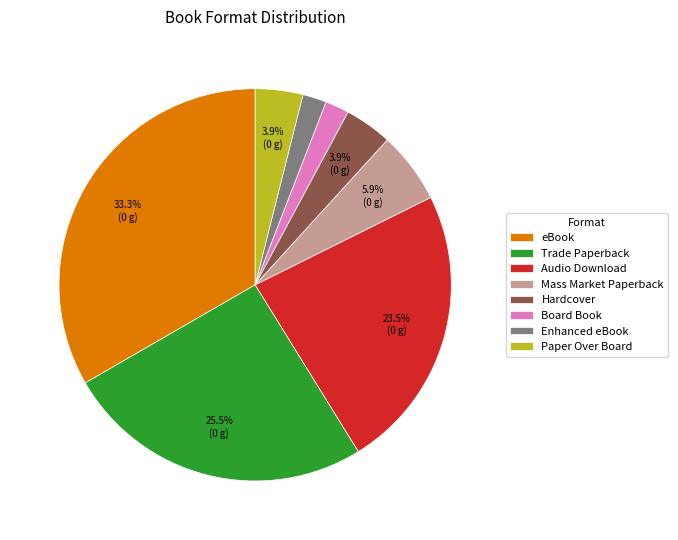

Do Paper Over Board and Board Book together represent more than half of the pie?

No